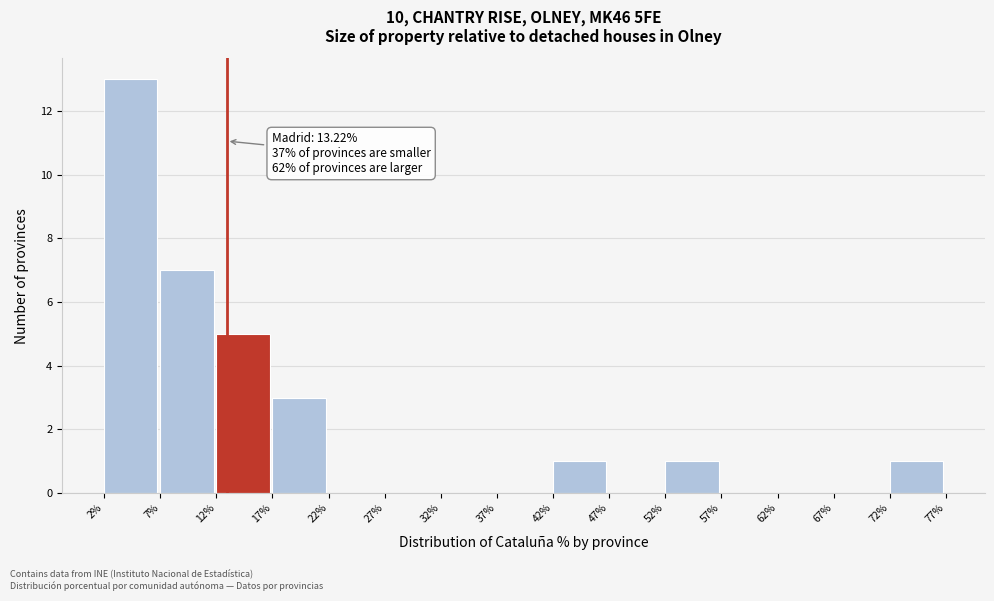

Which range on the x-axis has the tallest bar?

2% to 7%